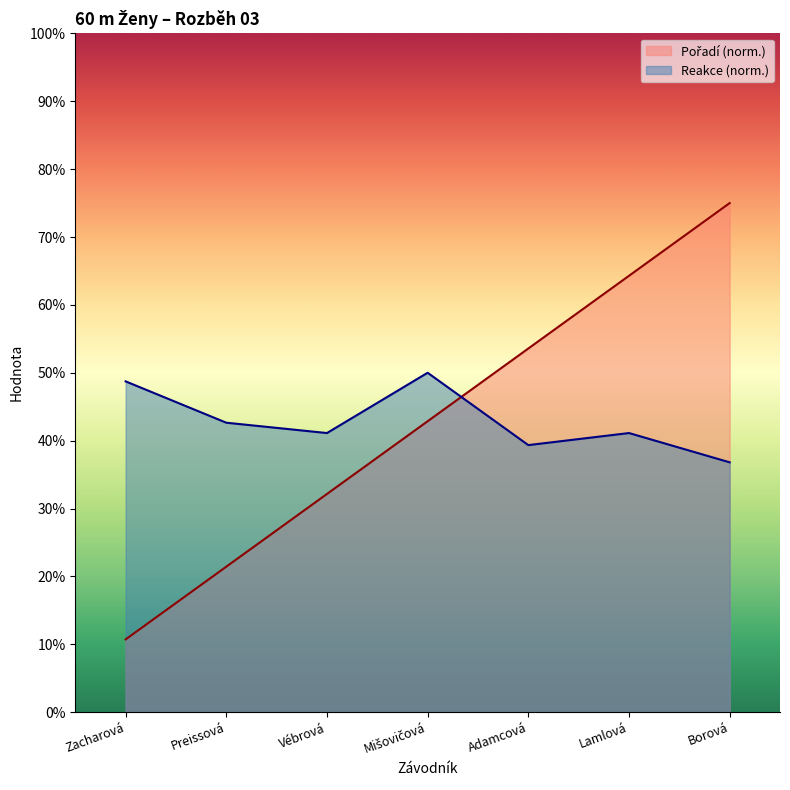

The Reakce series shows 5.5 at Zacharová. True or false?

False